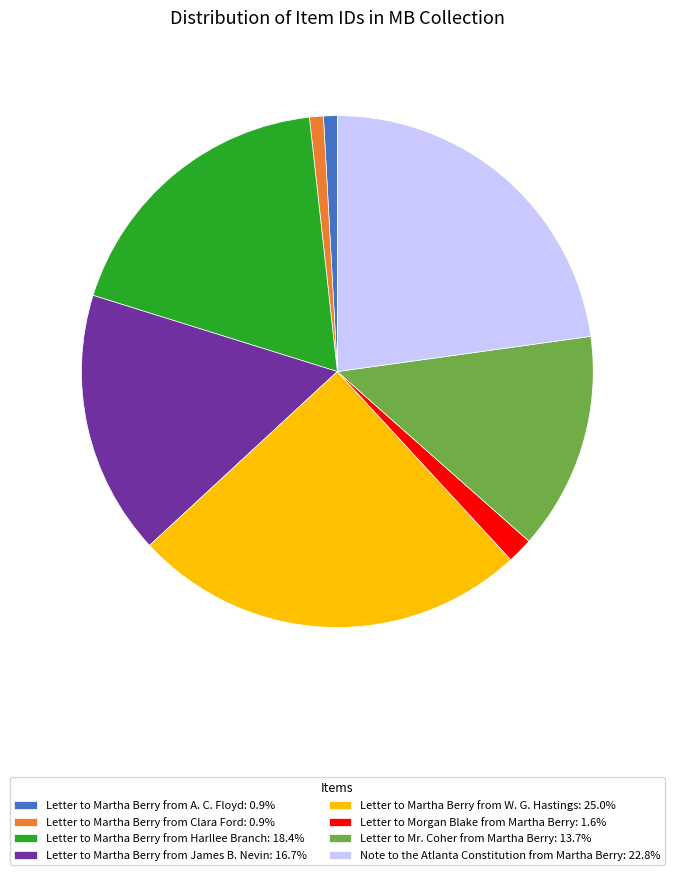

Do Letter to Martha Berry from Harllee Branch: 18.4% and Note to the Atlanta Constitution from Martha Berry: 22.8% together represent more than half of the pie?

No